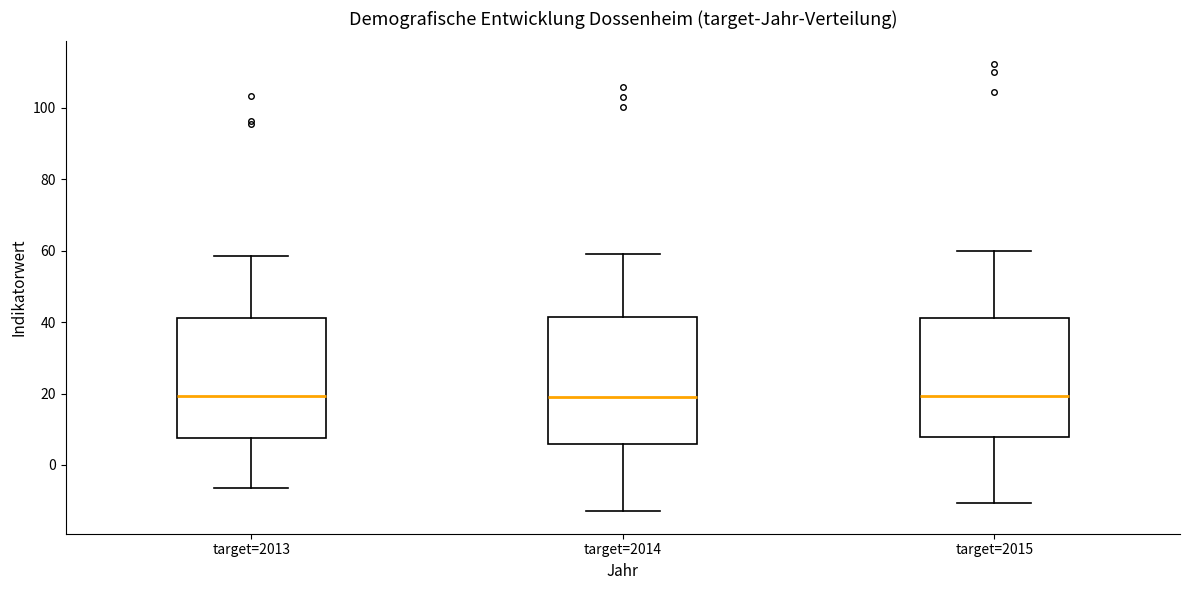

Reading left to right, transcribe this box plot: for each box, give where its median line is, the range the box spans, and where its two whiskers end, as read against the y-axis. The values are not printed on the chart, so give them approximately, as read against the axis.

target=2013: median 20, box 8 to 42, whiskers -6 to 58
target=2014: median 18, box 6 to 42, whiskers -12 to 60
target=2015: median 20, box 8 to 42, whiskers -10 to 60